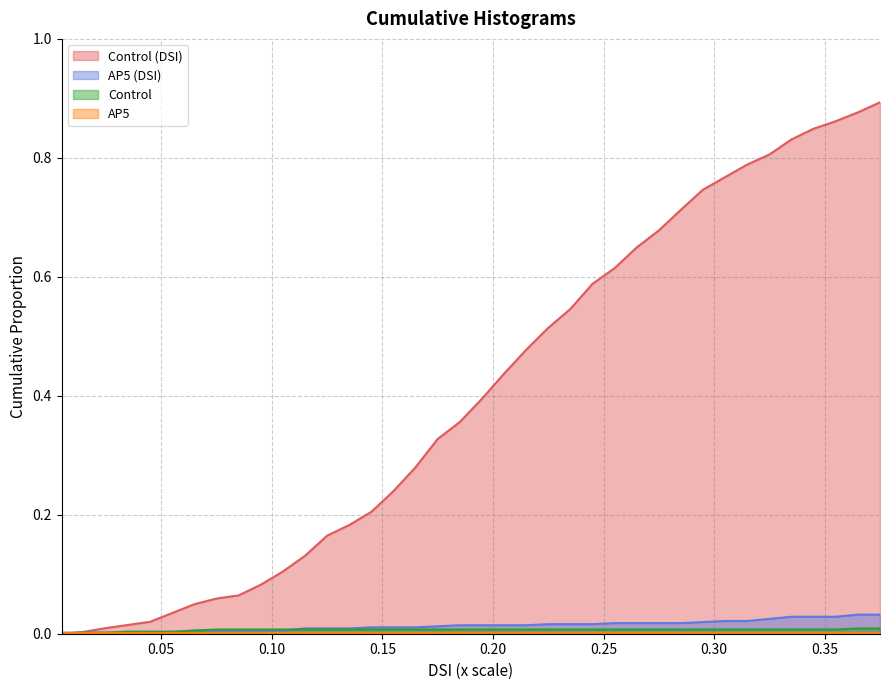

What is the average value of the DSI_Control series?

0.4